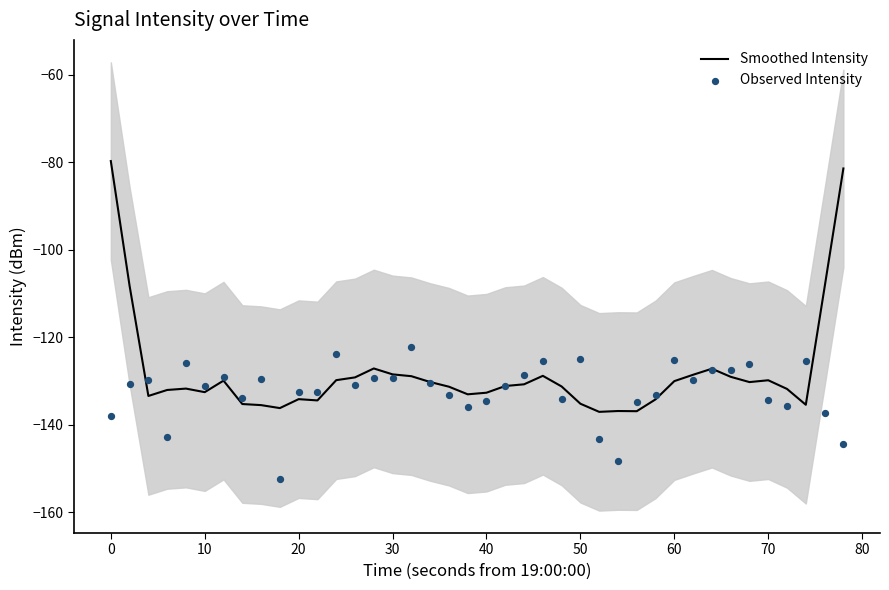

What is the highest value of the Smoothed Intensity series?

-79.7